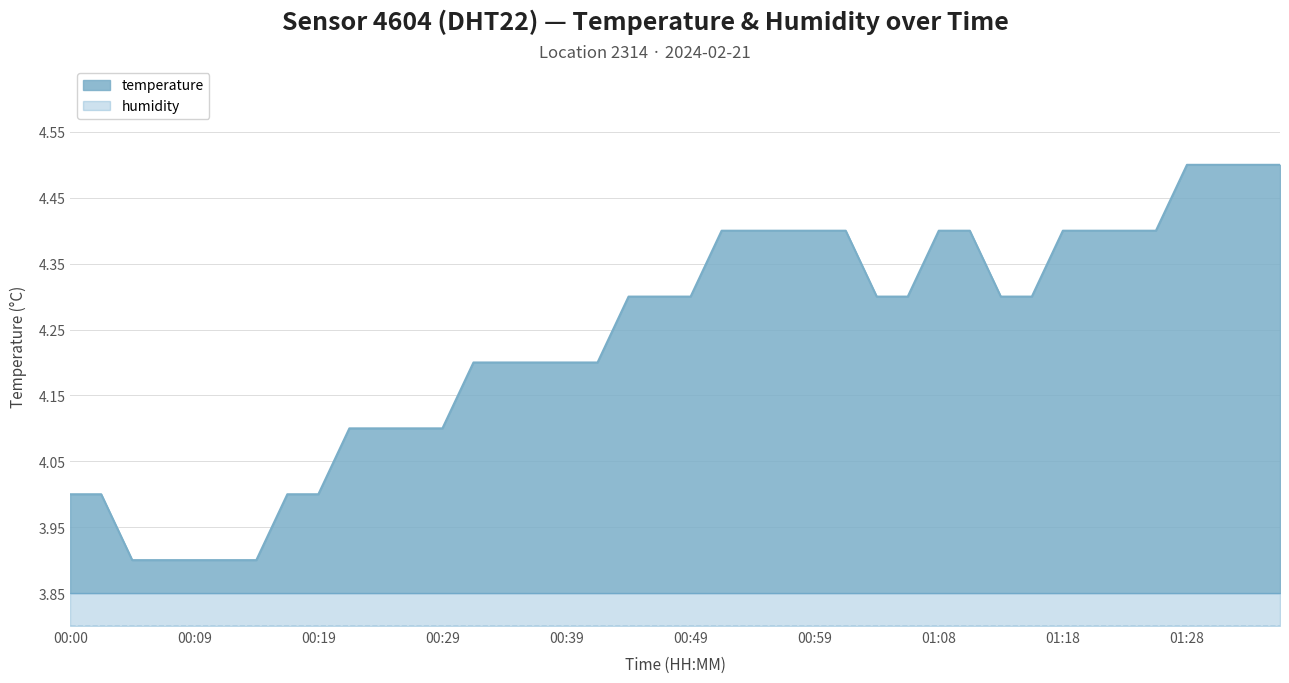

How many lines are shown in the chart?

2